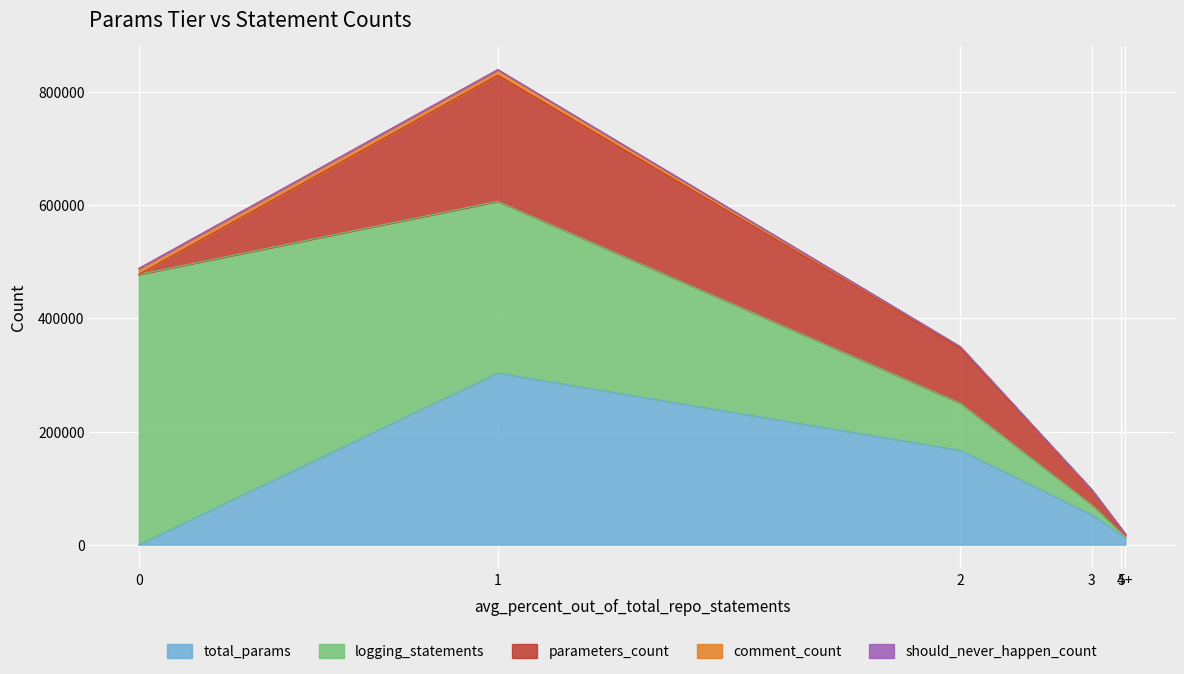

True or false: parameters_count has more than 2 points higher than both neighbors.

False